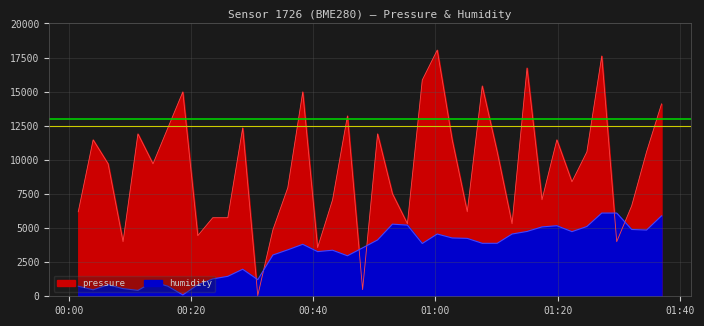

At which label does humidity first exceed 3868?

2023-11-19T00:50:32